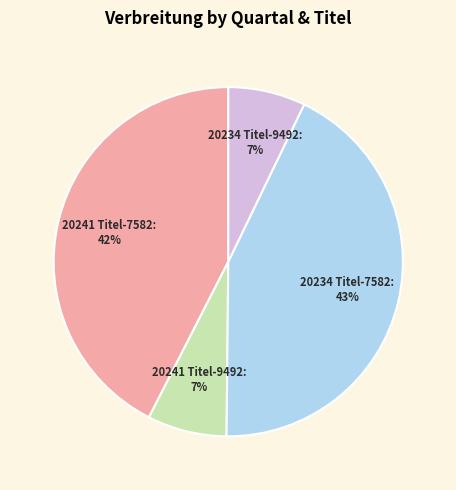

Is there a majority slice in this chart?

No